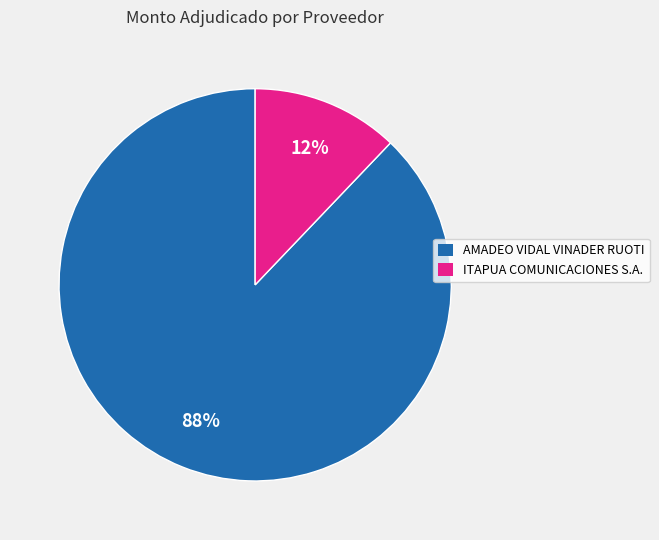

What is the majority slice?

AMADEO VIDAL VINADER RUOTI